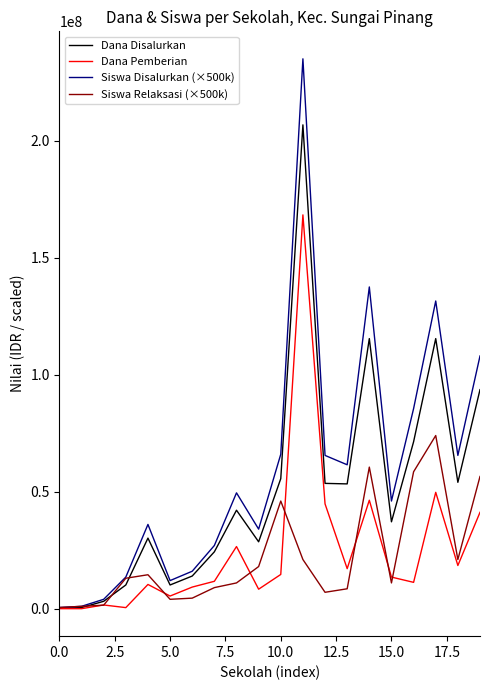

What is the maximum value shown in the chart?

235000000